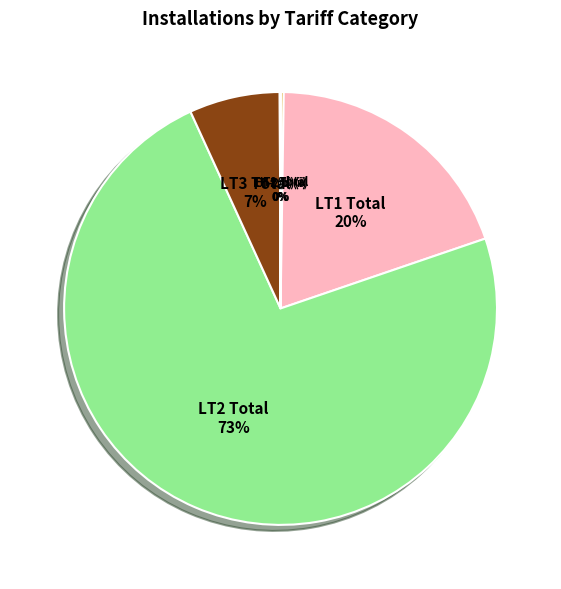

What percentage is the LT3 Total slice, to the nearest percent?

7%